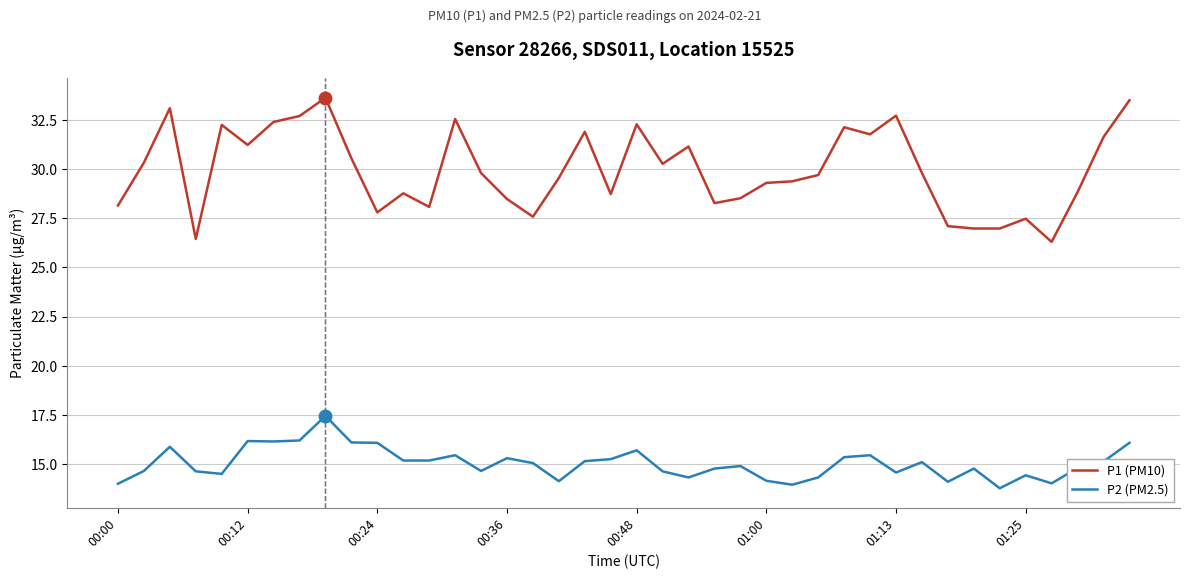

What is the difference between the maximum and minimum values in the P2 (PM2.5) series?

3.7